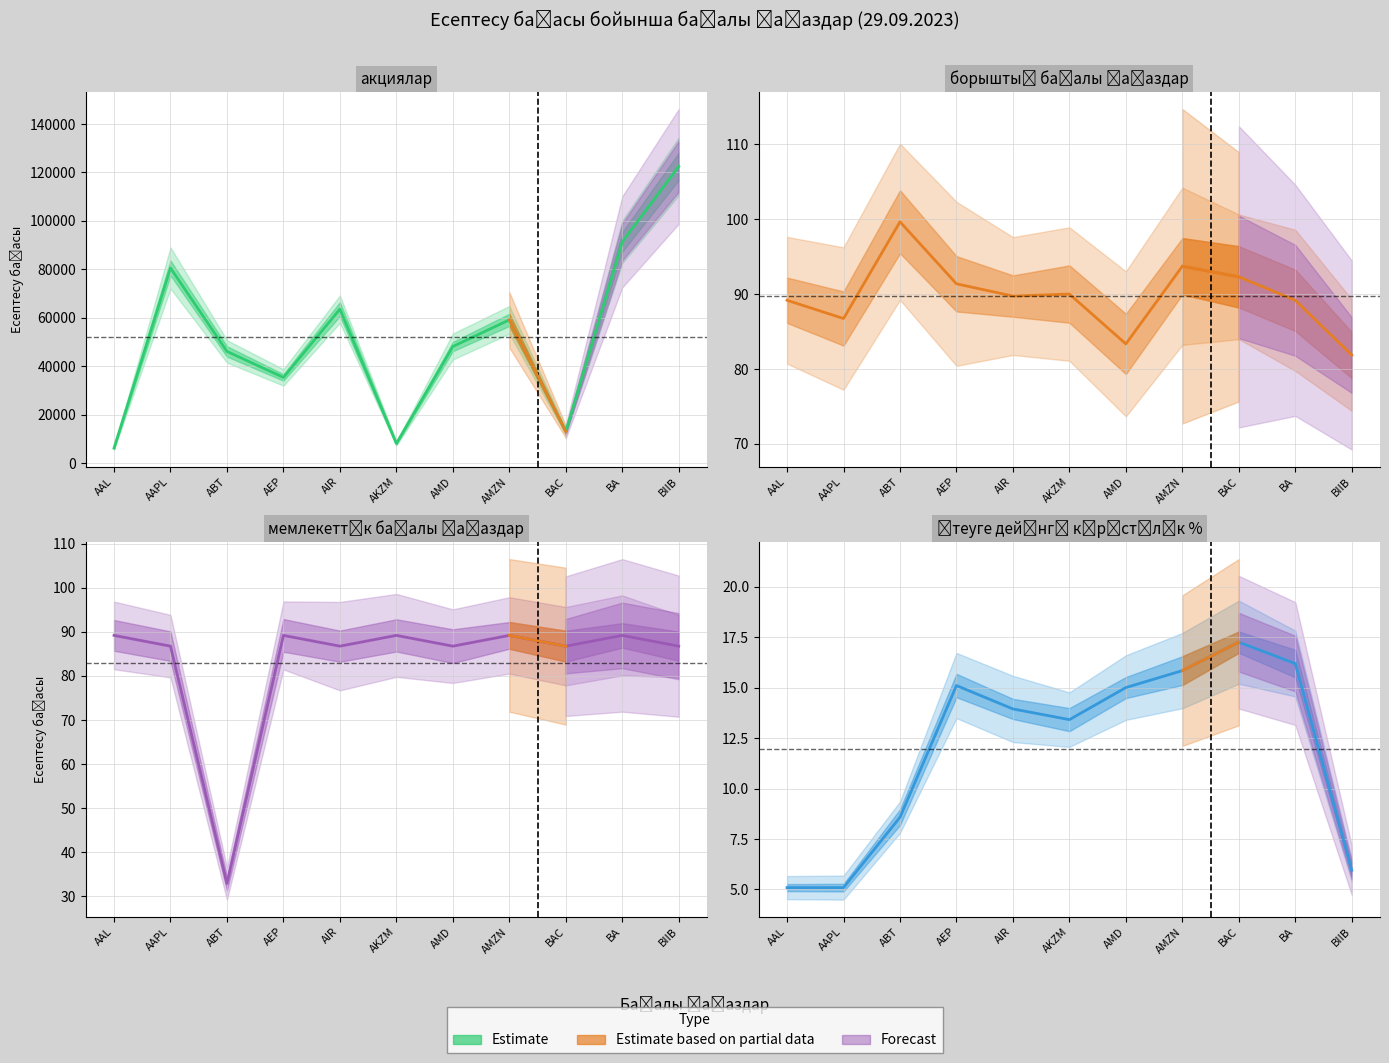

Which series changed the most between AKZM and BA?

акциялар